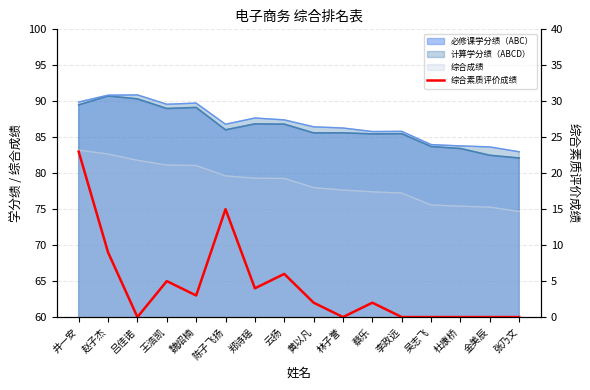

The chart shows a value of 14 at 杜康桥. True or false?

False